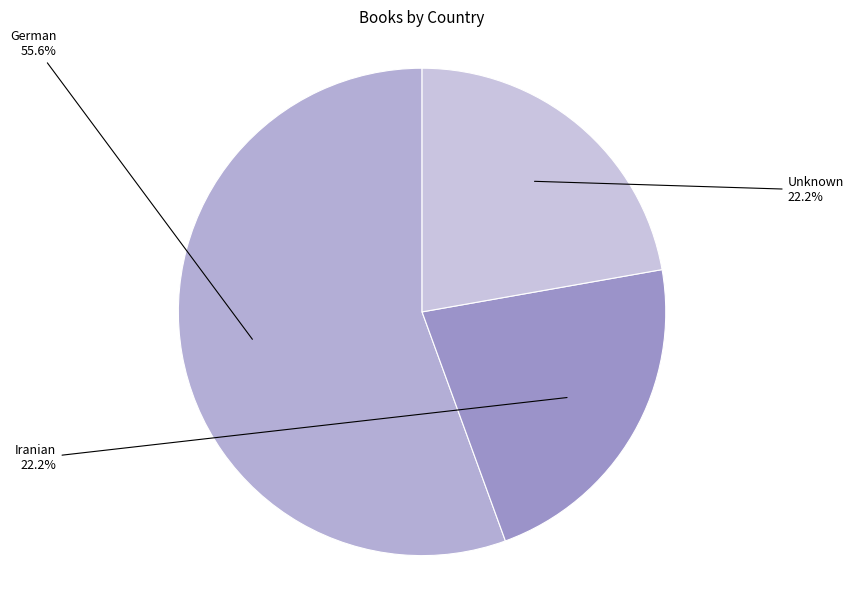

Rank the categories by value from lowest to highest.

Iranian, Unknown, German